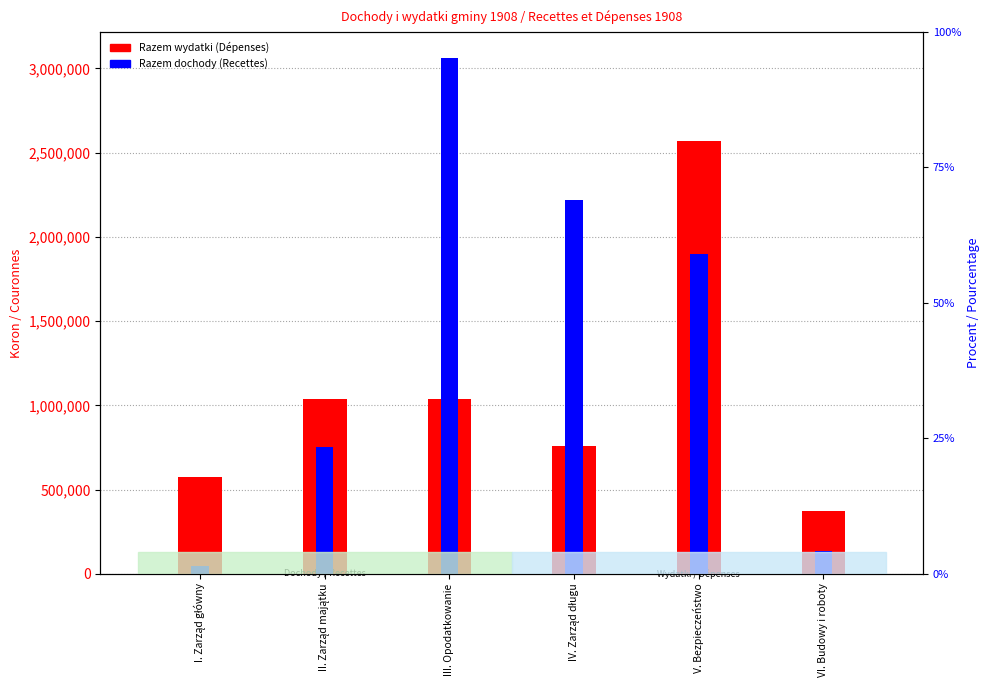

Reading left to right, list all the values displayed in this chart.

Razem wydatki (Dépenses): I. Zarząd główny=576591	II. Zarząd majątku=1039945	III. Opodatkowanie=1035184	IV. Zarząd długu=760091	V. Bezpieczeństwo=2568304	VI. Budowy i roboty=370714
Razem dochody (Recettes): I. Zarząd główny=48324	II. Zarząd majątku=754455	III. Opodatkowanie=3063055	IV. Zarząd długu=2218303	V. Bezpieczeństwo=1896548	VI. Budowy i roboty=135506